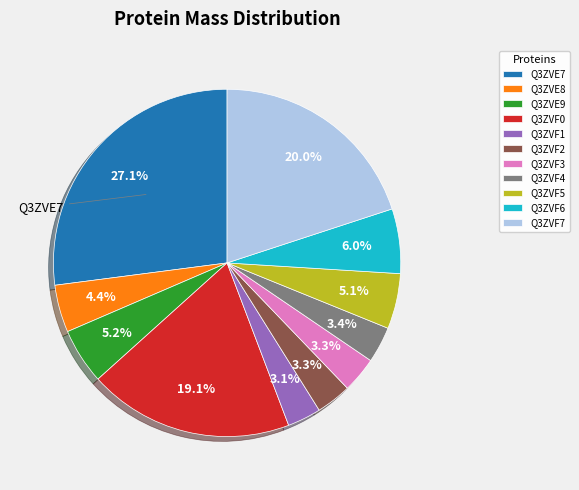

Is Q3ZVF3 the majority of the pie?

No